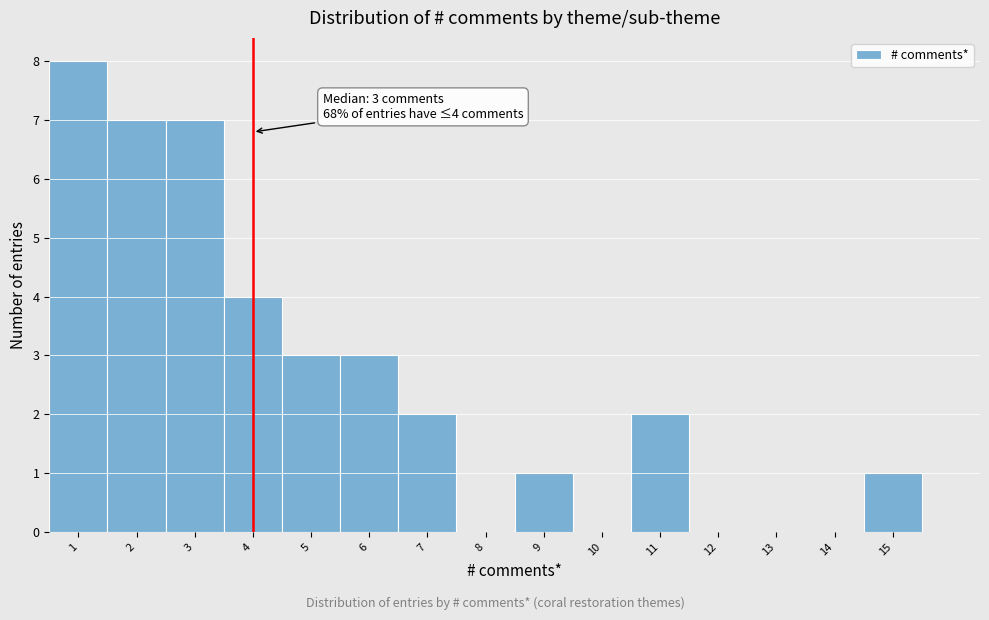

Which range on the x-axis has the tallest bar?

0.5 to 1.5